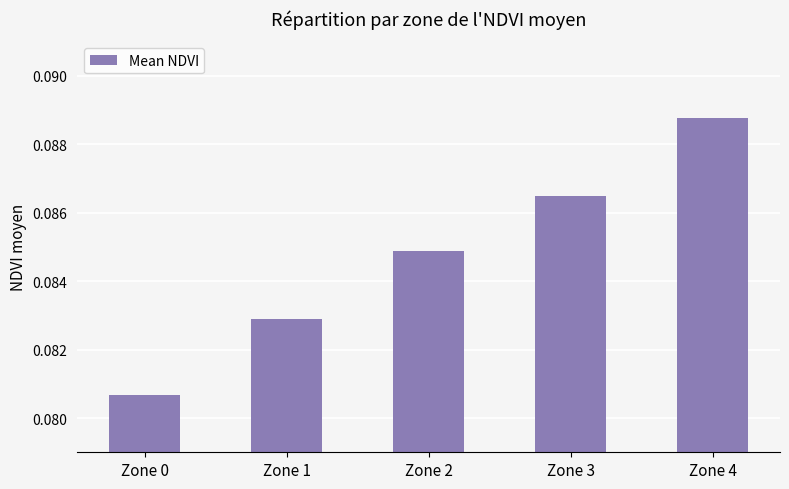

At which category does the chart reach its peak across all series?

Zone 4